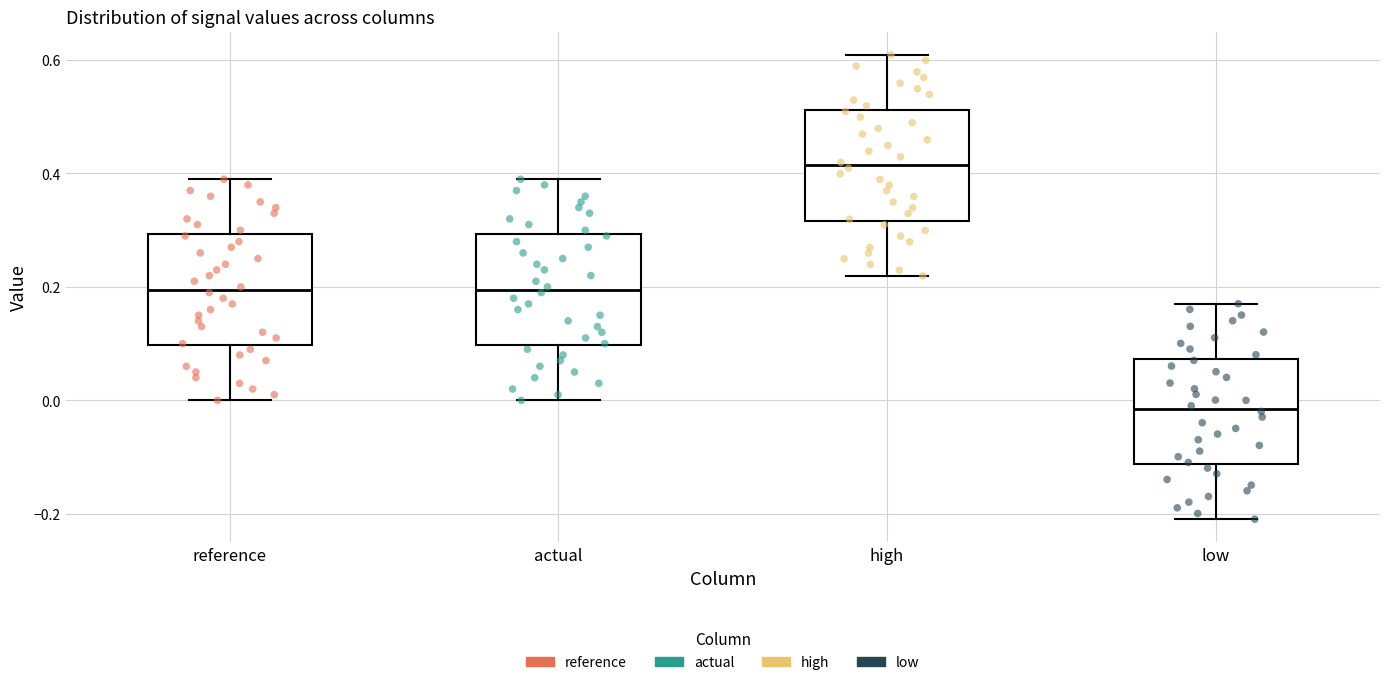

Reading left to right, transcribe this box plot: for each box, give where its median line is, the range the box spans, and where its two whiskers end, as read against the y-axis. The values are not printed on the chart, so give them approximately, as read against the axis.

reference: median 0.20, box 0.10 to 0.30, whiskers 0.00 to 0.38
actual: median 0.20, box 0.10 to 0.30, whiskers 0.00 to 0.38
high: median 0.42, box 0.32 to 0.52, whiskers 0.22 to 0.60
low: median -0.02, box -0.12 to 0.08, whiskers -0.20 to 0.18